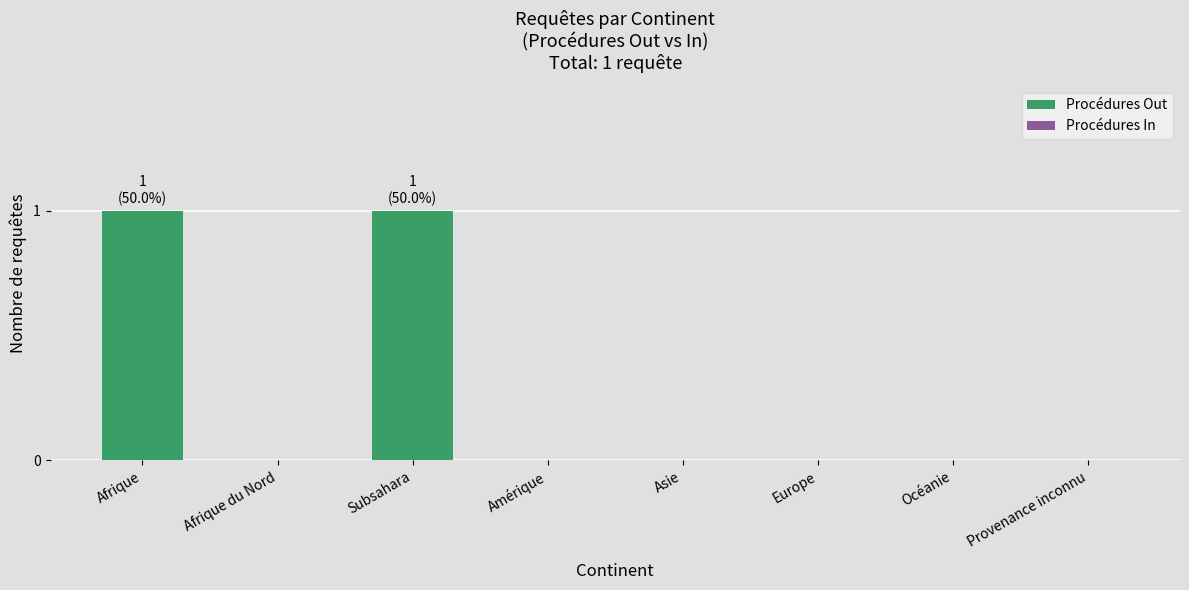

Rank the series by their maximum value, from highest to lowest.

Procédures Out, Procédures In